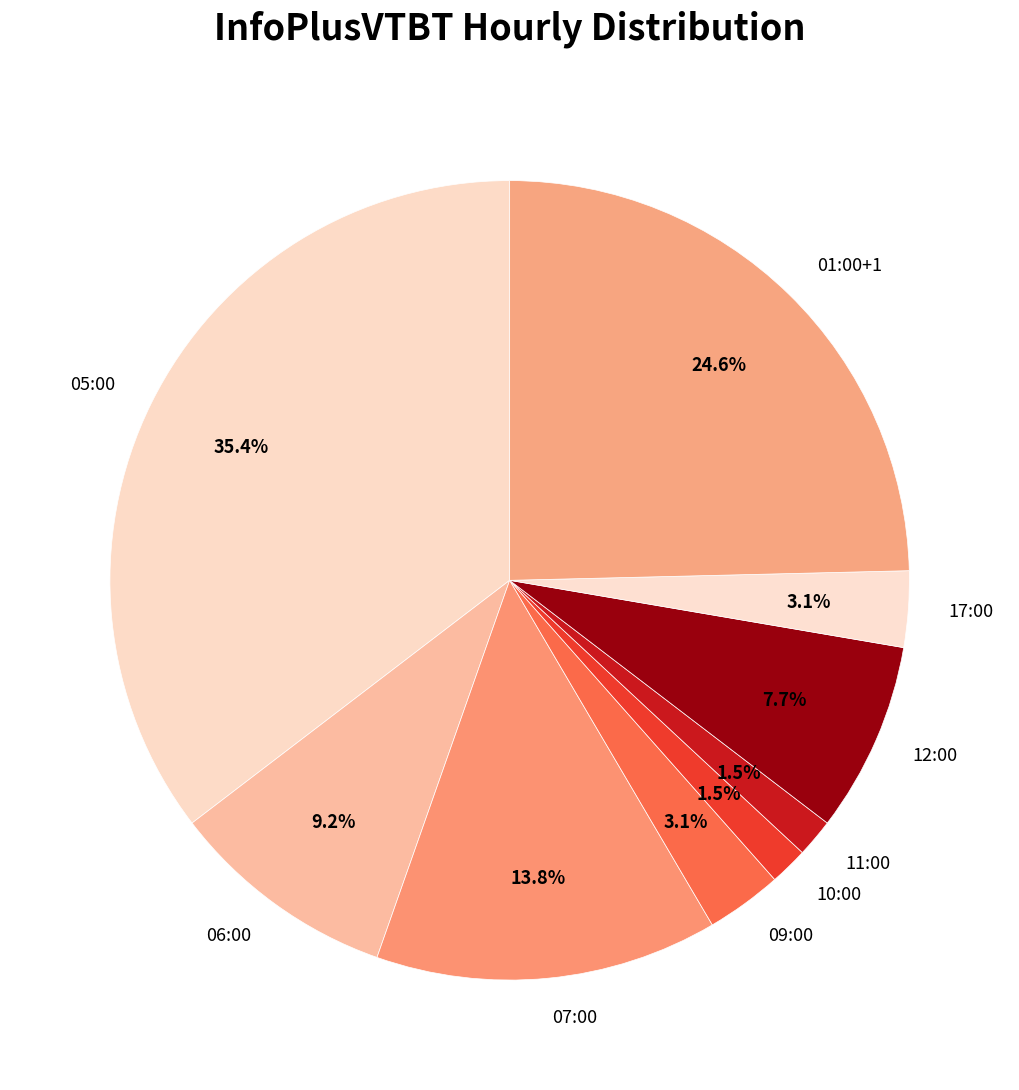

To the nearest percent, what percentage of the pie is 01:00+1?

25%